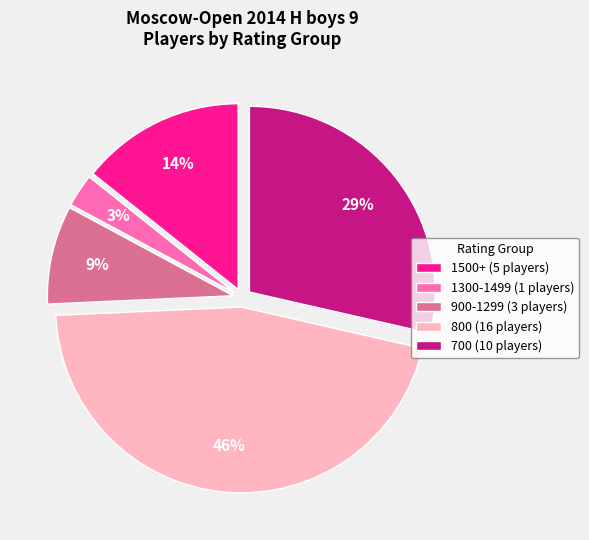

Does any single category account for the majority?

No